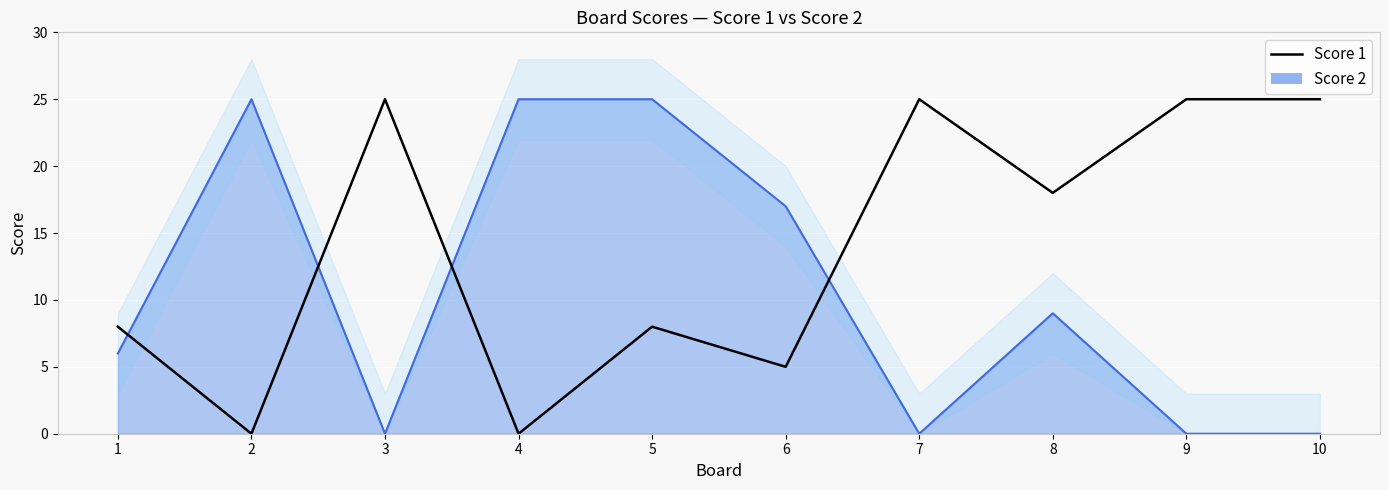

Which has a higher value, 10 or 5?

10